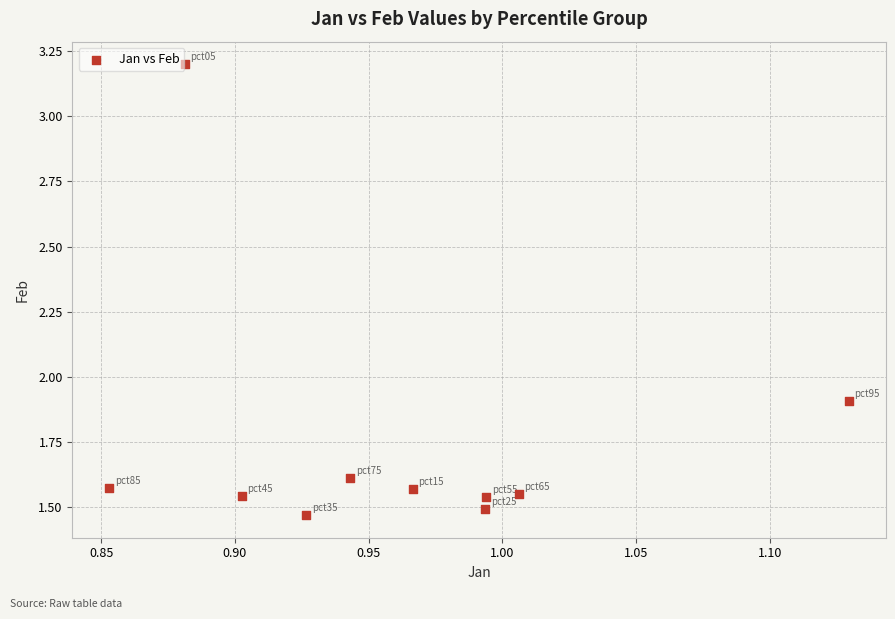

What is the range of X values (max minus min)?

0.3